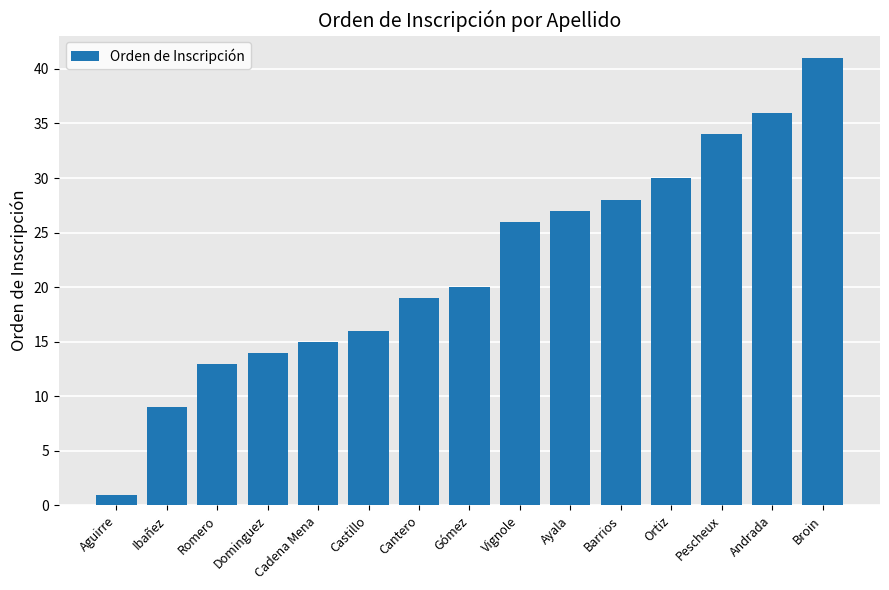

Rank the categories by value from lowest to highest.

Aguirre, Ibañez, Romero, Dominguez, Cadena Mena, Castillo, Cantero, Gómez, Vignole, Ayala, Barrios, Ortiz, Pescheux, Andrada, Broin